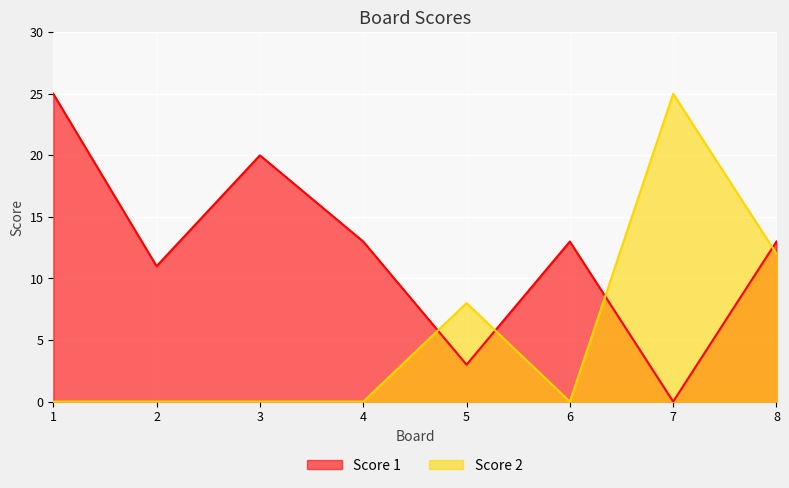

At which category does Score 2 reach its first local valley?

6